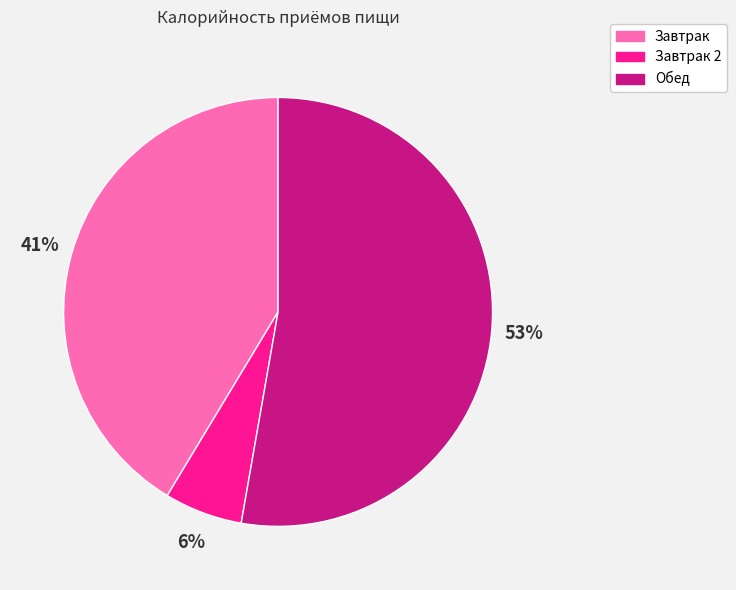

What is the ratio of the value at Завтрак 2 to the value at Завтрак?

0.1